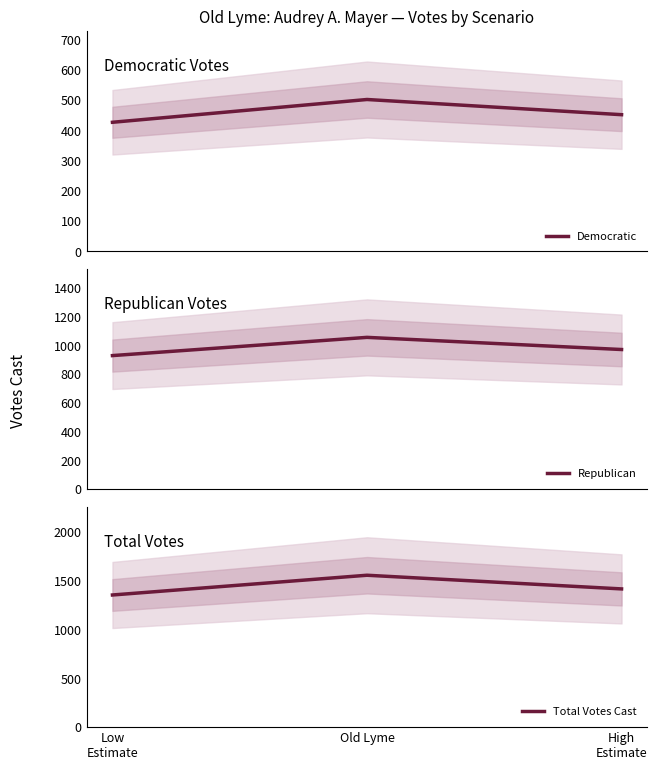

What is the sum of the Total Votes Cast values at High
Estimate and Old Lyme?

2977.7